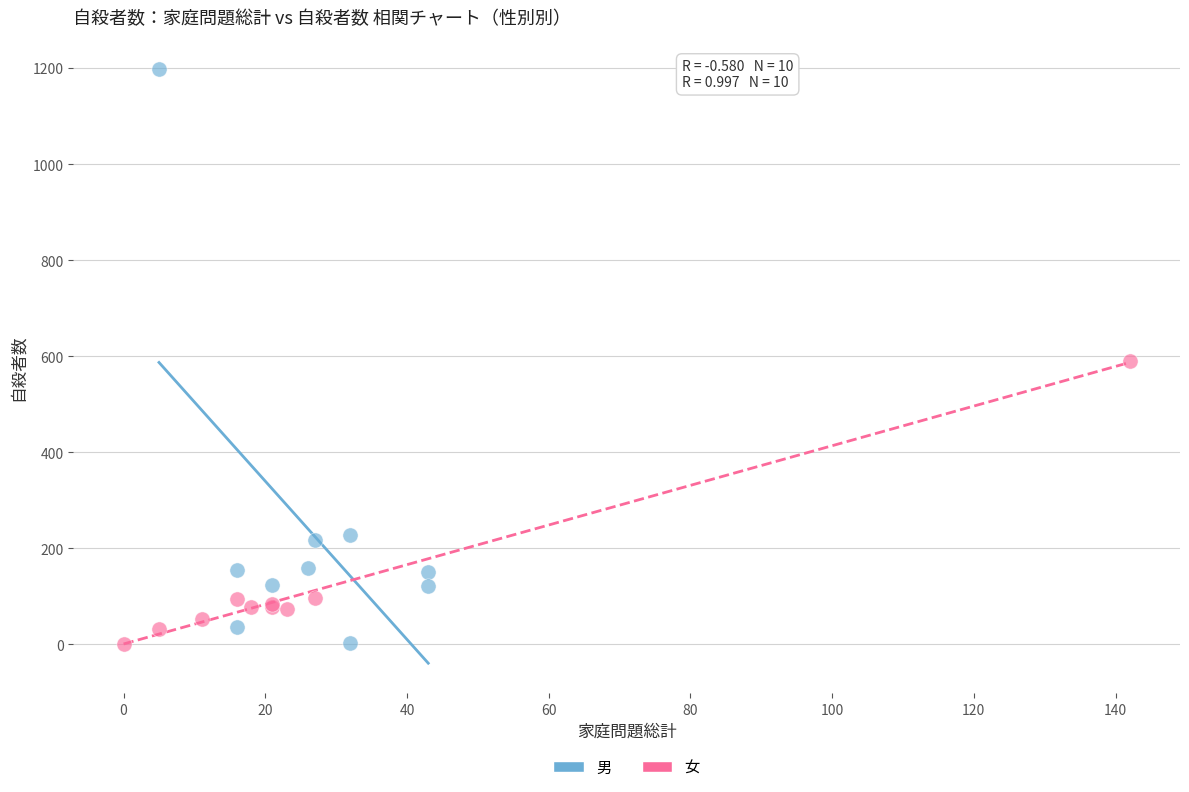

Which series reaches the maximum Y coordinate?

男